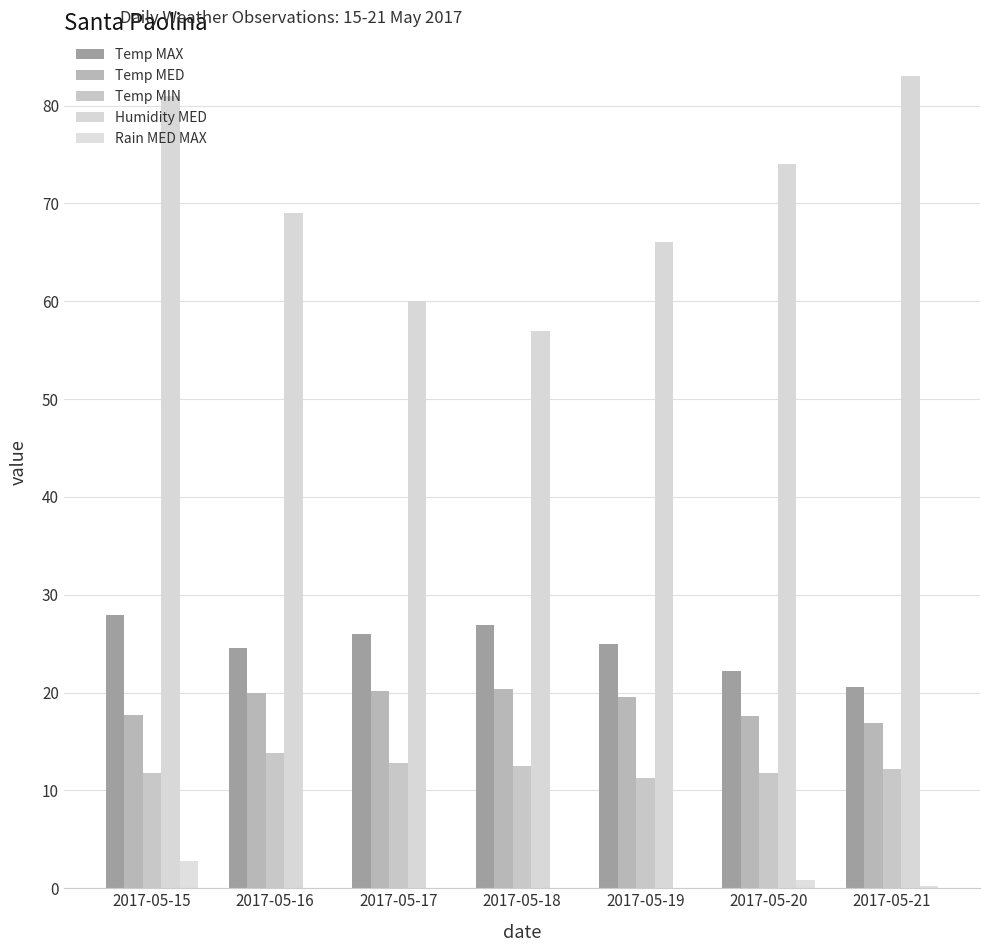

At which category is the sum across all series the highest?

2017-05-15